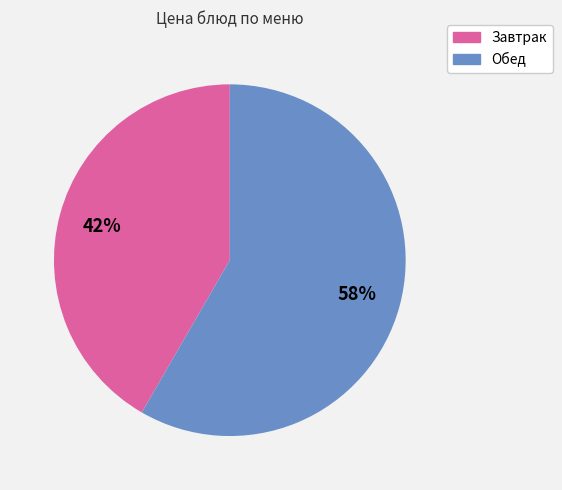

Does any single category account for the majority?

Yes